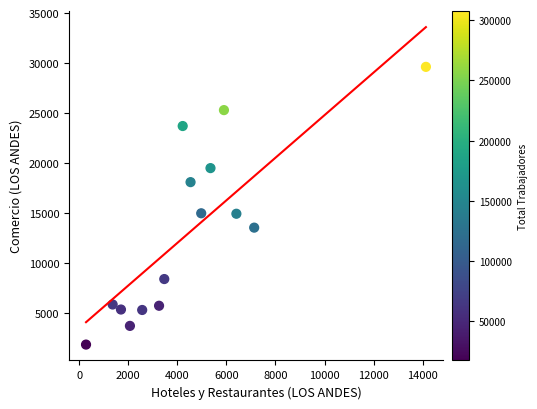

What is the range of Y values (max minus min)?

27756.7